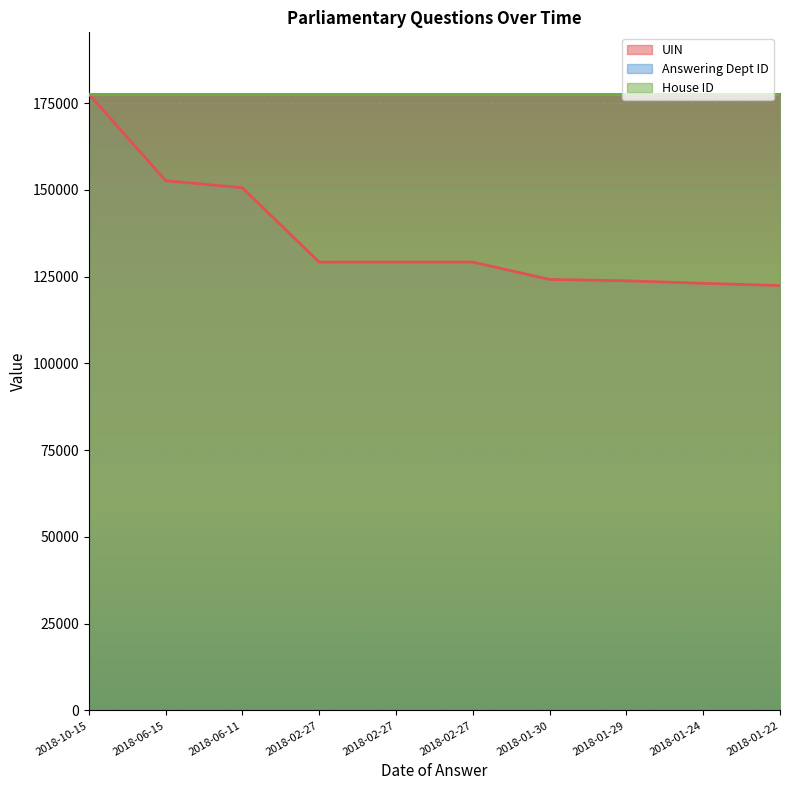

What are all the series names shown in the legend?

UIN, Answering Dept ID, House ID